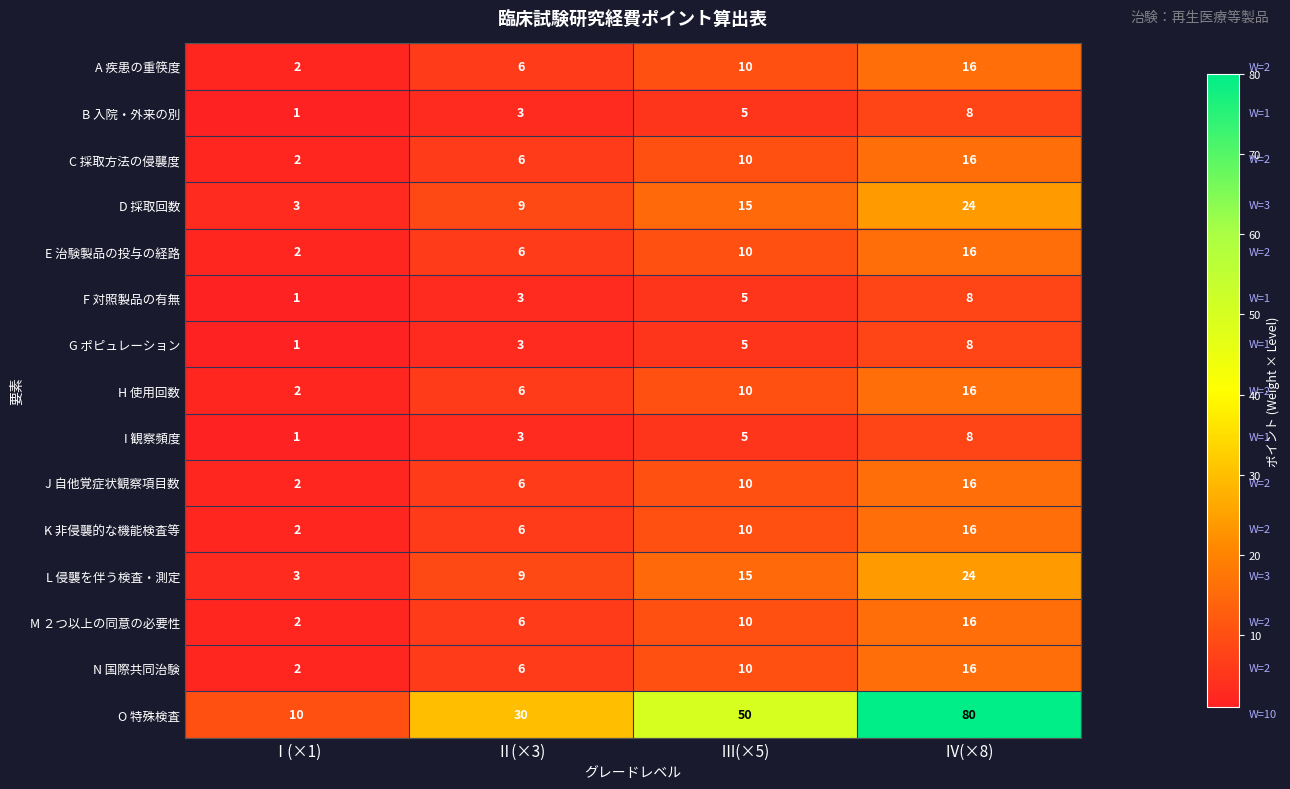

What is the sum of all F 対照製品の有無 values?

17